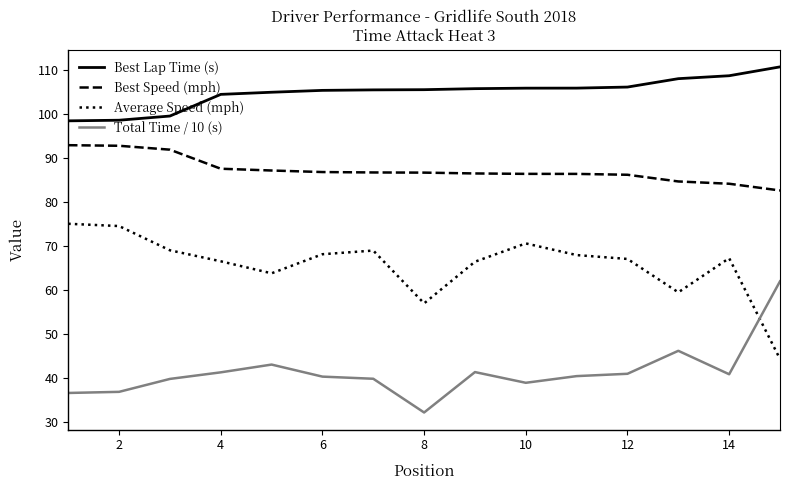

What is the maximum value for Best Lap Time (s)?

110.7